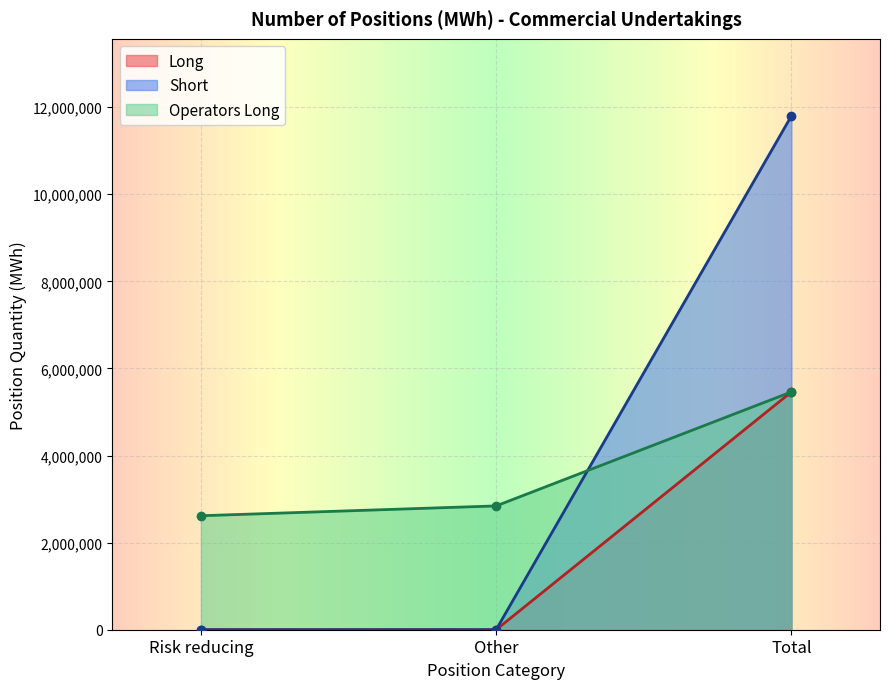

What is the greatest value displayed?

11798096